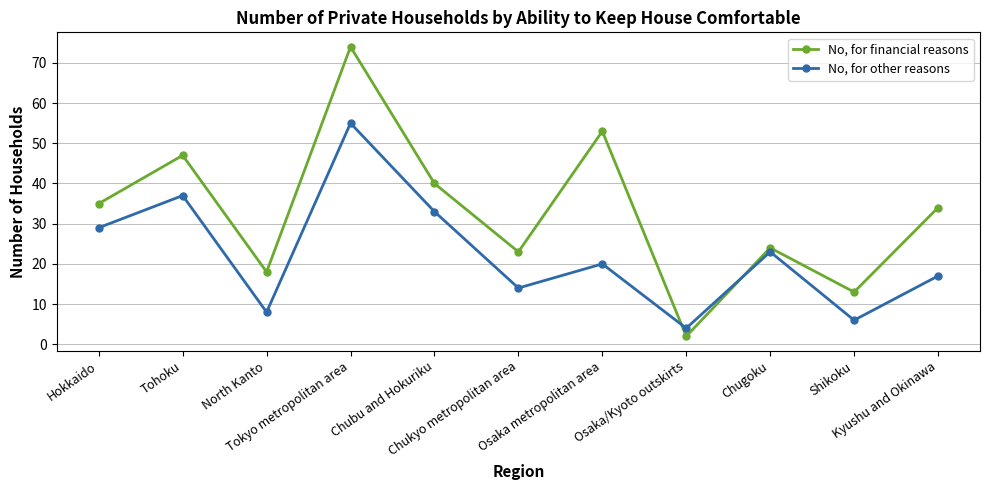

How many lines are shown in the chart?

2